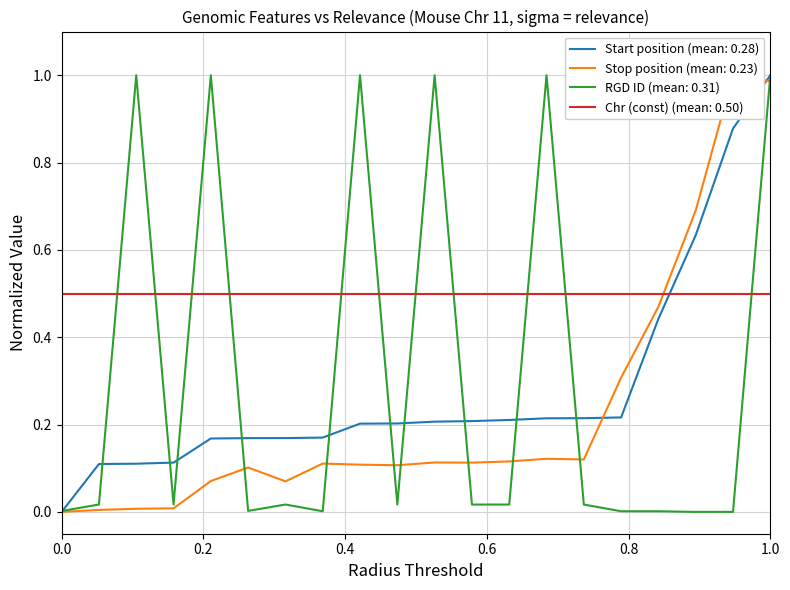

What is the maximum value for RGD ID (mean: 0.31)?

1.0